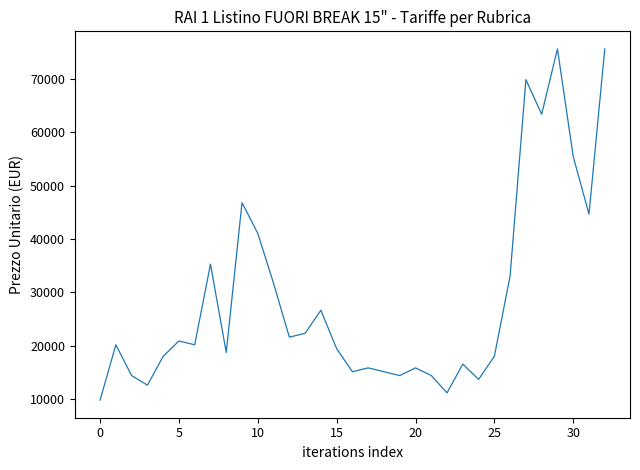

What is the difference between the maximum and minimum values?

65808